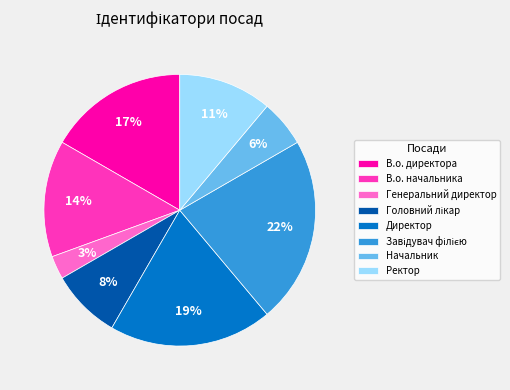

Count the number of slices in the pie.

8